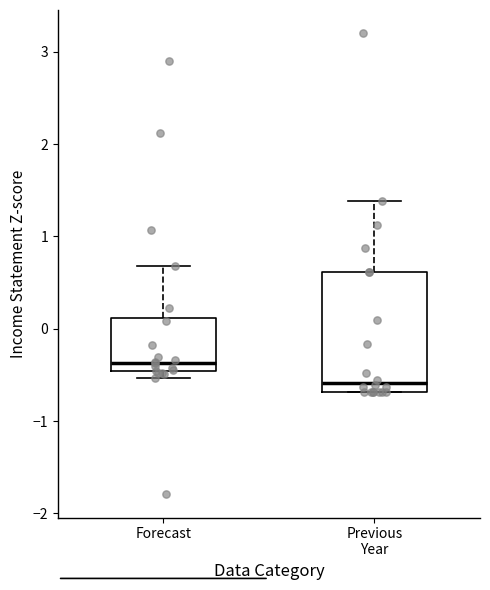

Comparing the boxes themselves (not the whiskers), which one is the tallest?

Previous Year